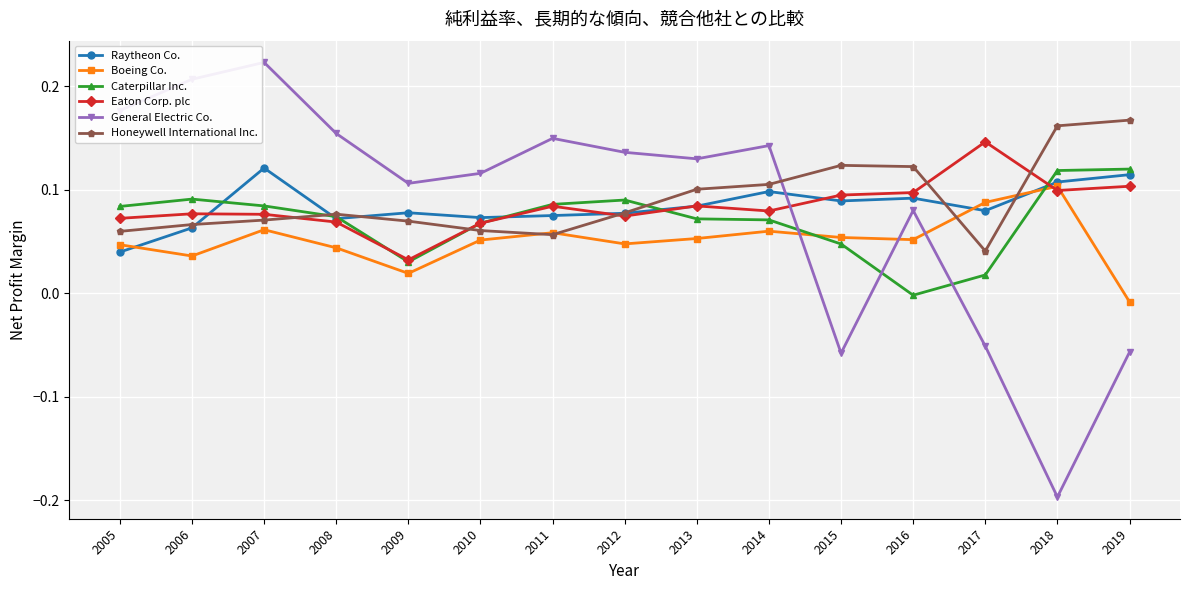

At which category does Honeywell International Inc. reach its first local valley?

2011